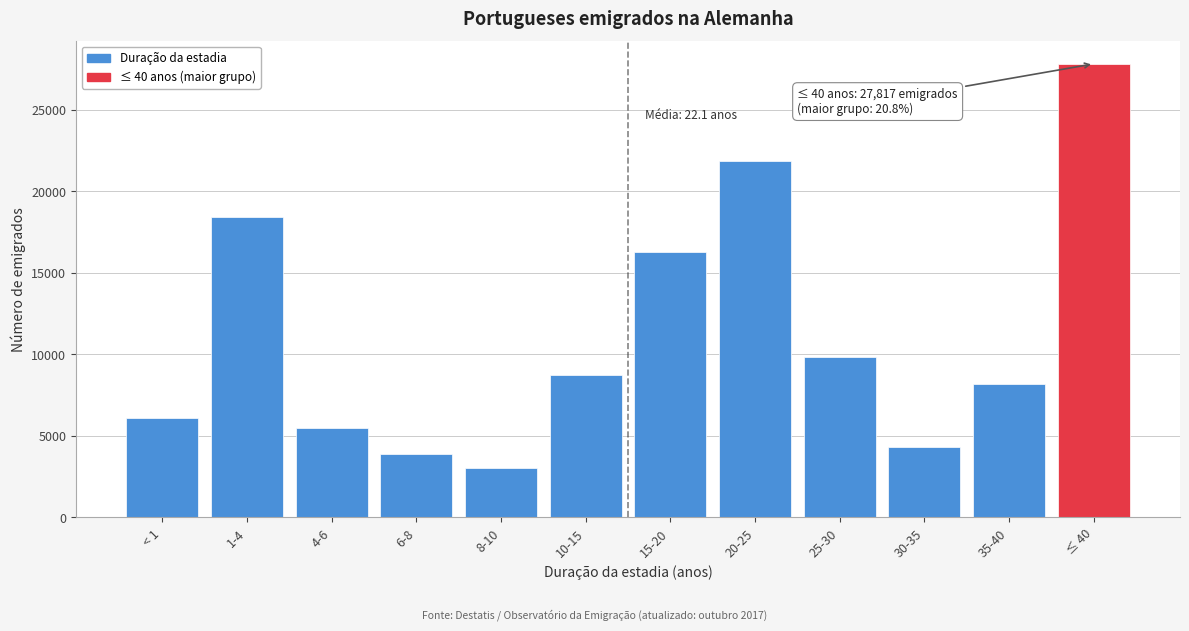

Reading right to left, list all the values displayed in this chart.

27817	8155	4296	9865	21853	16248	8723	3037	3862	5507	18453	6113